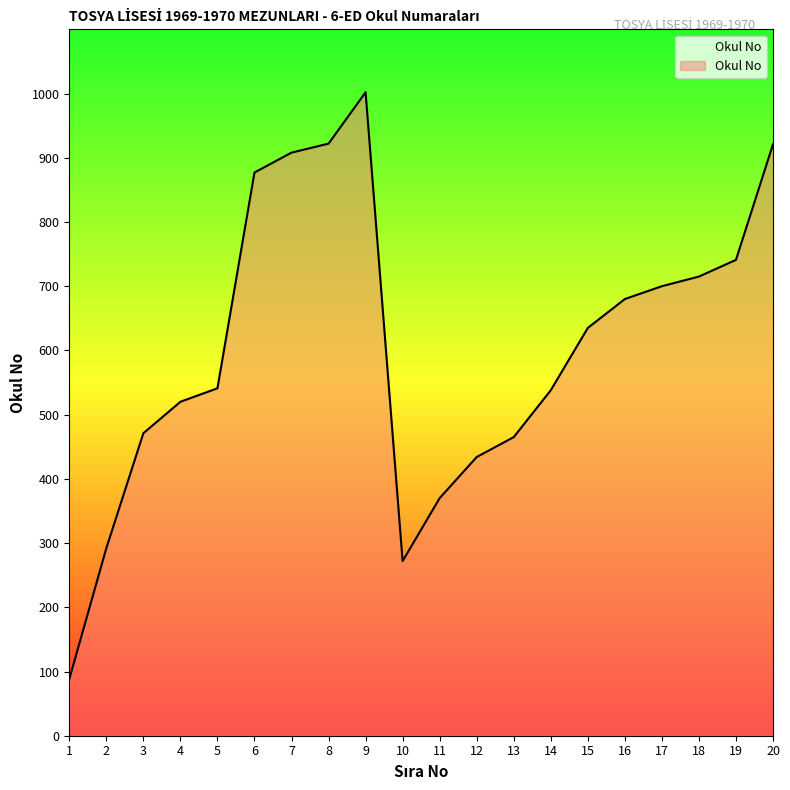

The chart shows a value of 272 at 10. True or false?

True